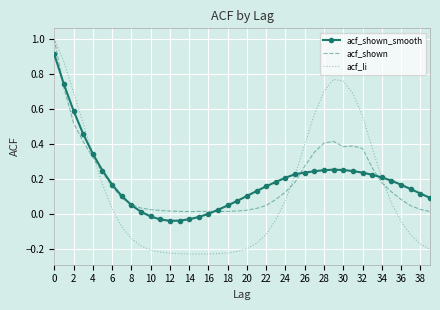

What is the greatest value displayed?

1.0